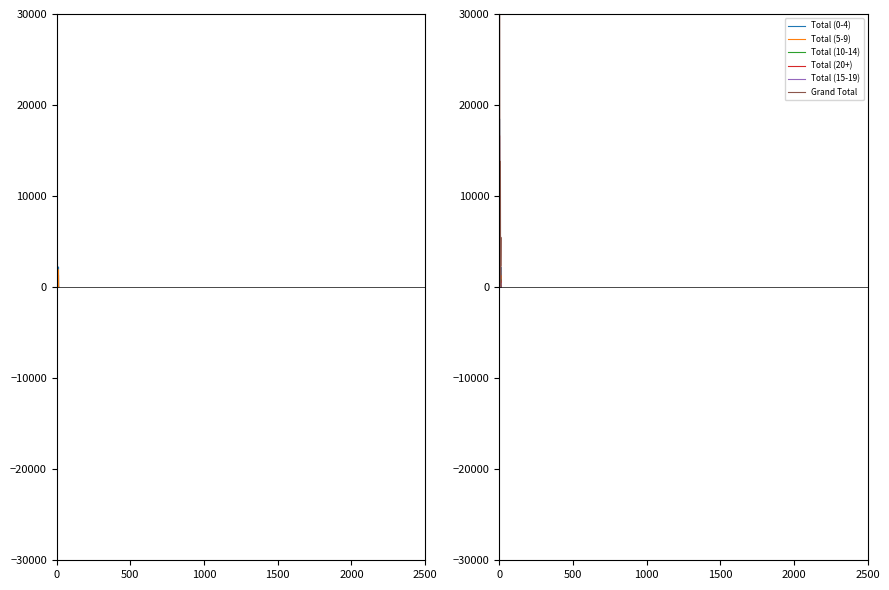

At which label is Total (0-4) closest to 11642?

2000